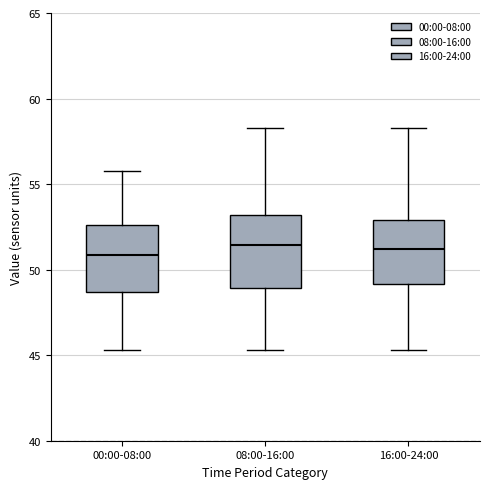

Reading left to right, read every box against the y-axis: the position of its median line, the range the box covers, and the ends of its whiskers. The values are not printed on the chart, so give them approximately, as read against the axis.

00:00-08:00: median 51.0, box 48.5 to 52.5, whiskers 45.5 to 56.0
08:00-16:00: median 51.5, box 49.0 to 53.0, whiskers 45.5 to 58.5
16:00-24:00: median 51.0, box 49.0 to 53.0, whiskers 45.5 to 58.5